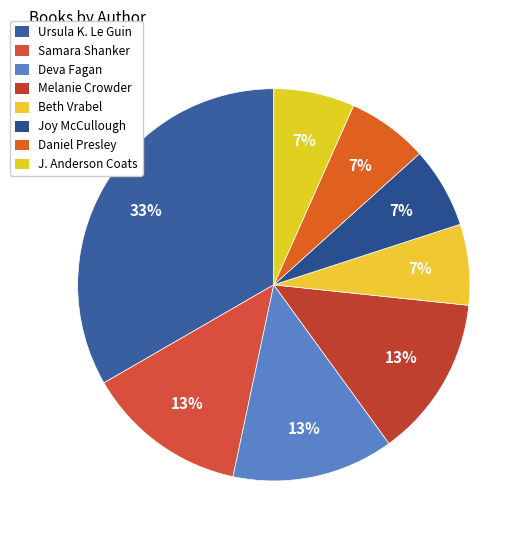

Does Ursula K. Le Guin represent more than half of the total?

No